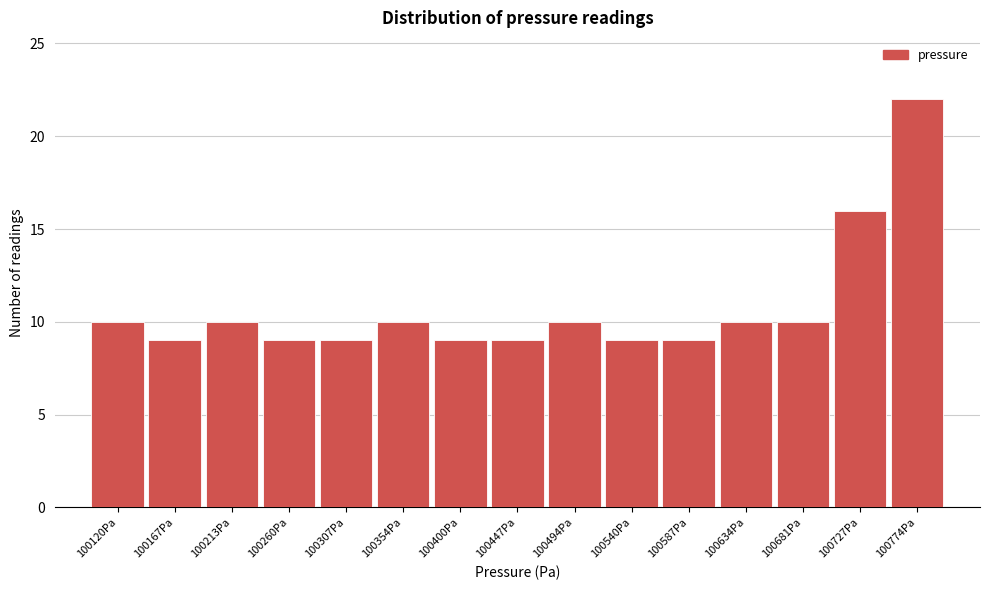

Reading left to right, list all the values displayed in this chart.

10	9	10	9	9	10	9	9	10	9	9	10	10	16	22